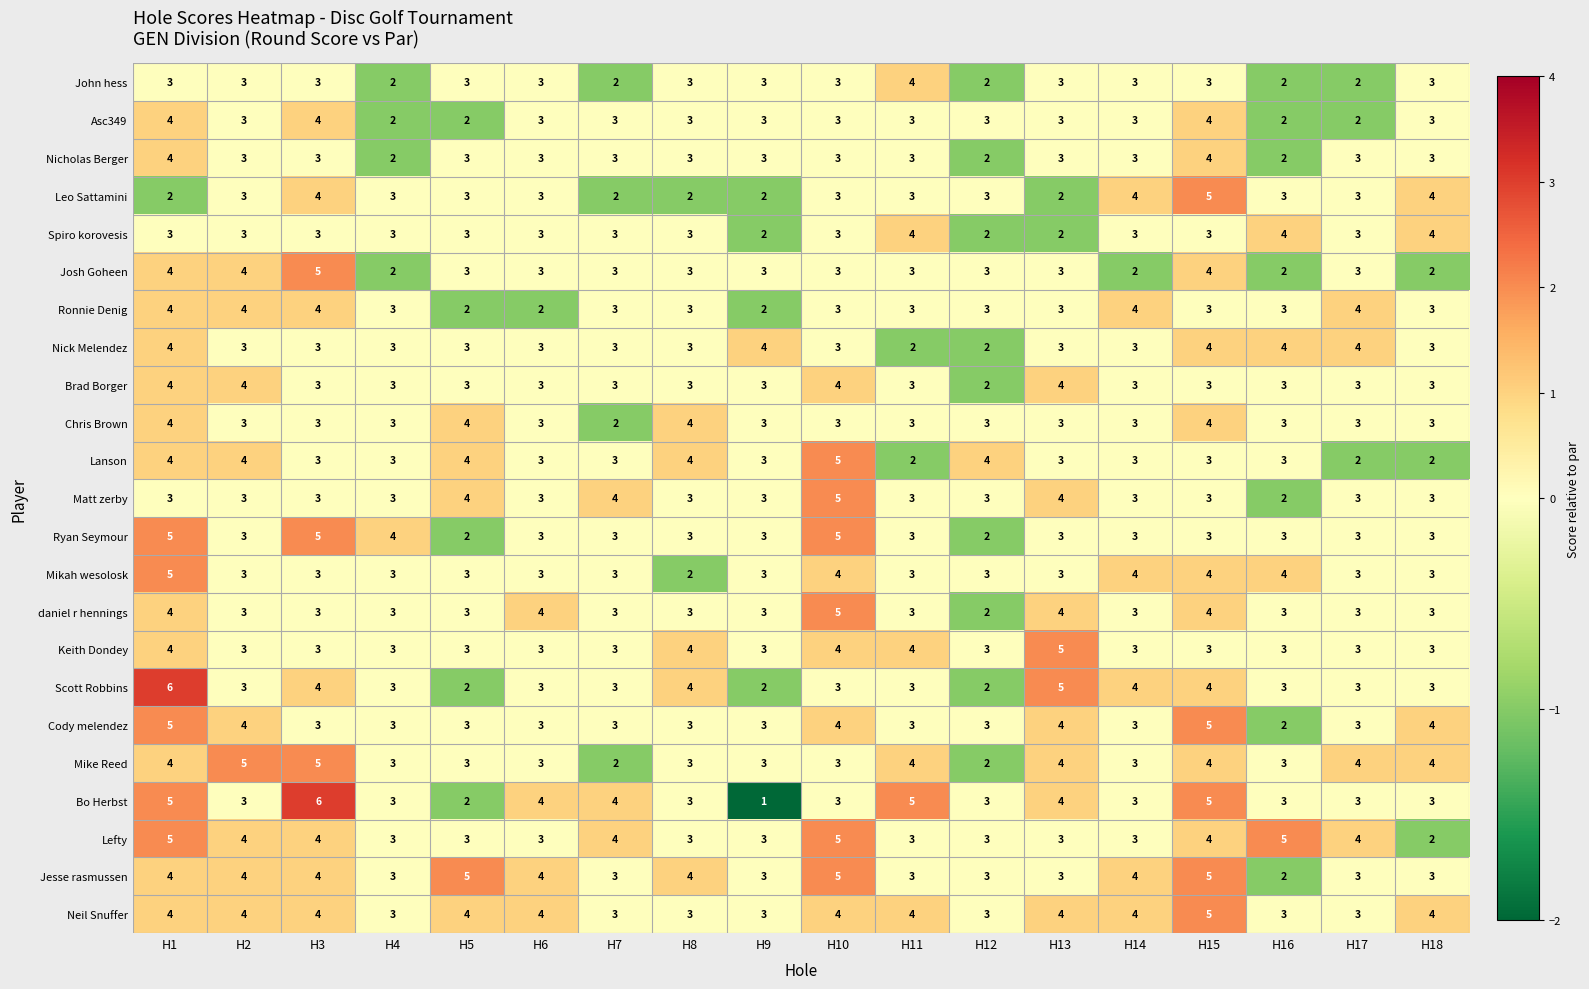

True or false: John hess has a value of 2 at H16.

True